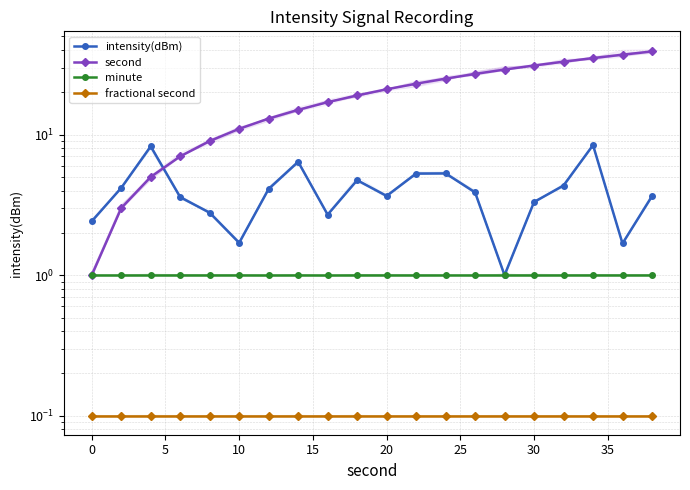

The value of minute at 14 is 0.7. True or false?

False